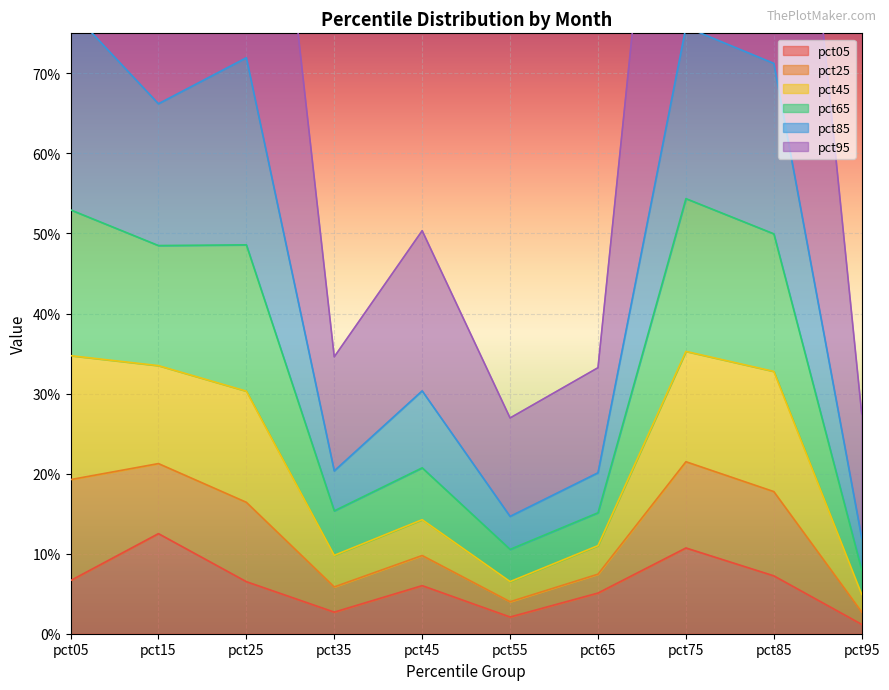

Read the pct05 value at pct65.

0.1